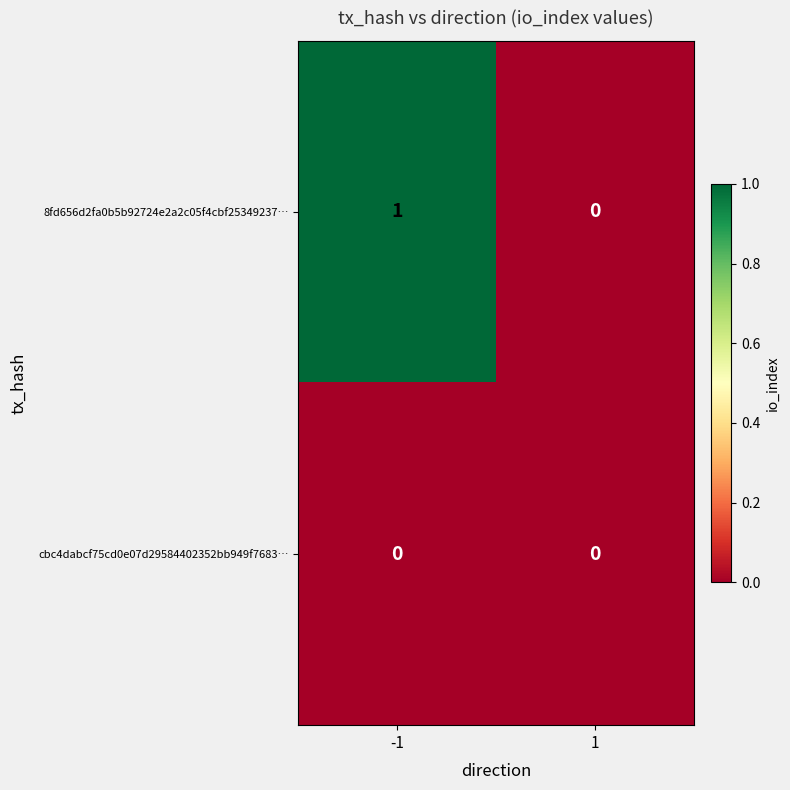

Which series has the largest total across all categories?

8fd656d2fa0b5b92724e2a2c05f4cbf25349237…